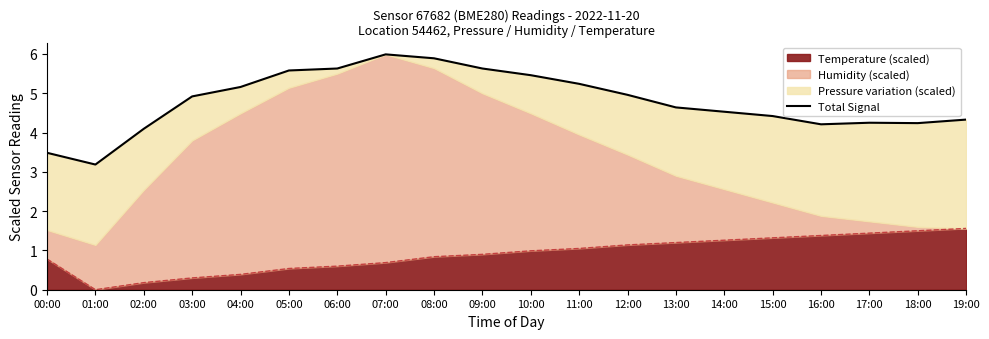

What is the difference between the maximum and minimum values?

2.8